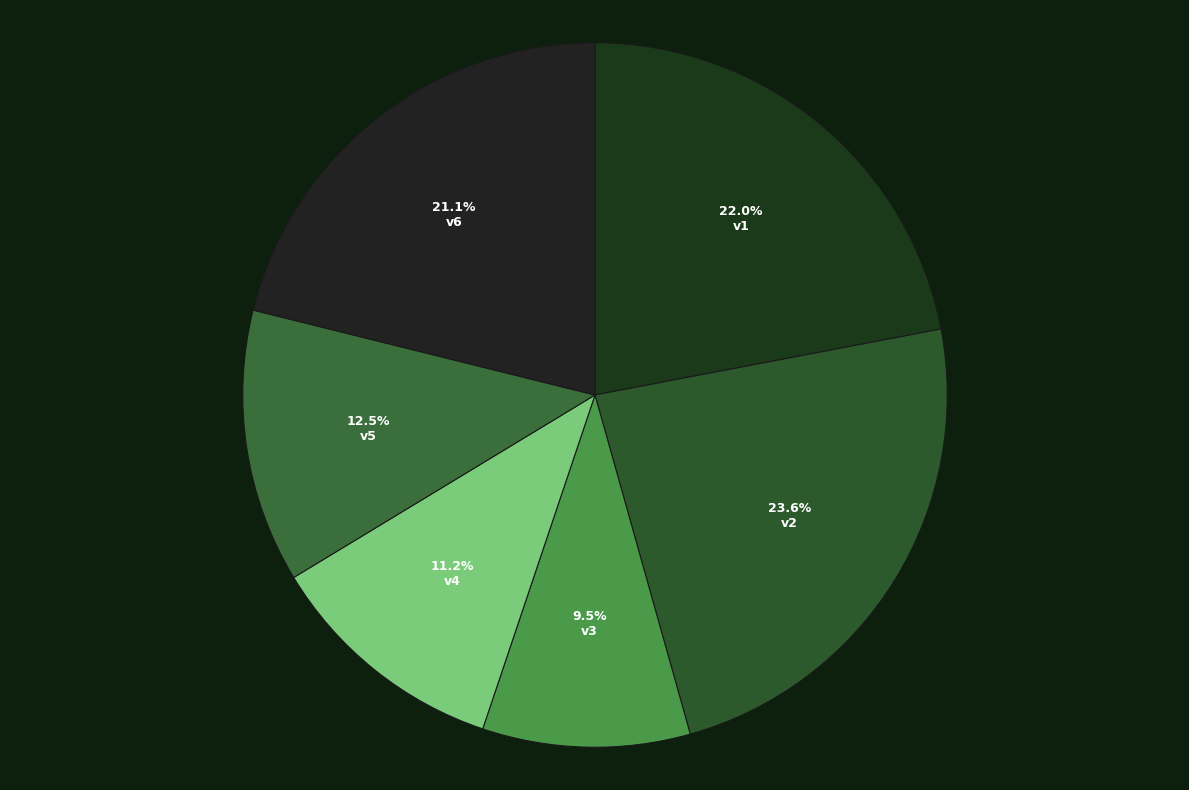

How many slices are in this pie chart?

6